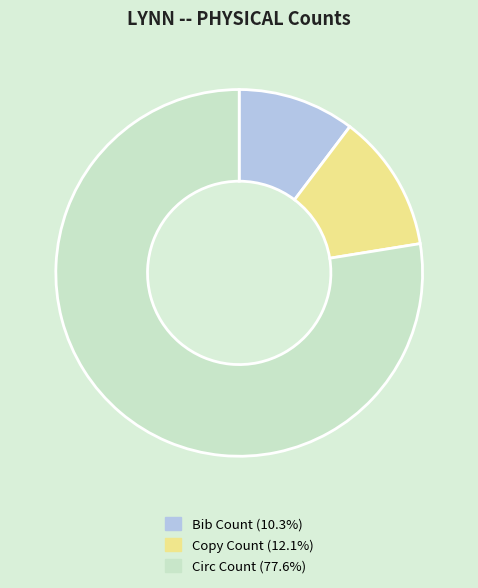

What is the ratio of the value at Circ Count to the value at Copy Count?

6.4